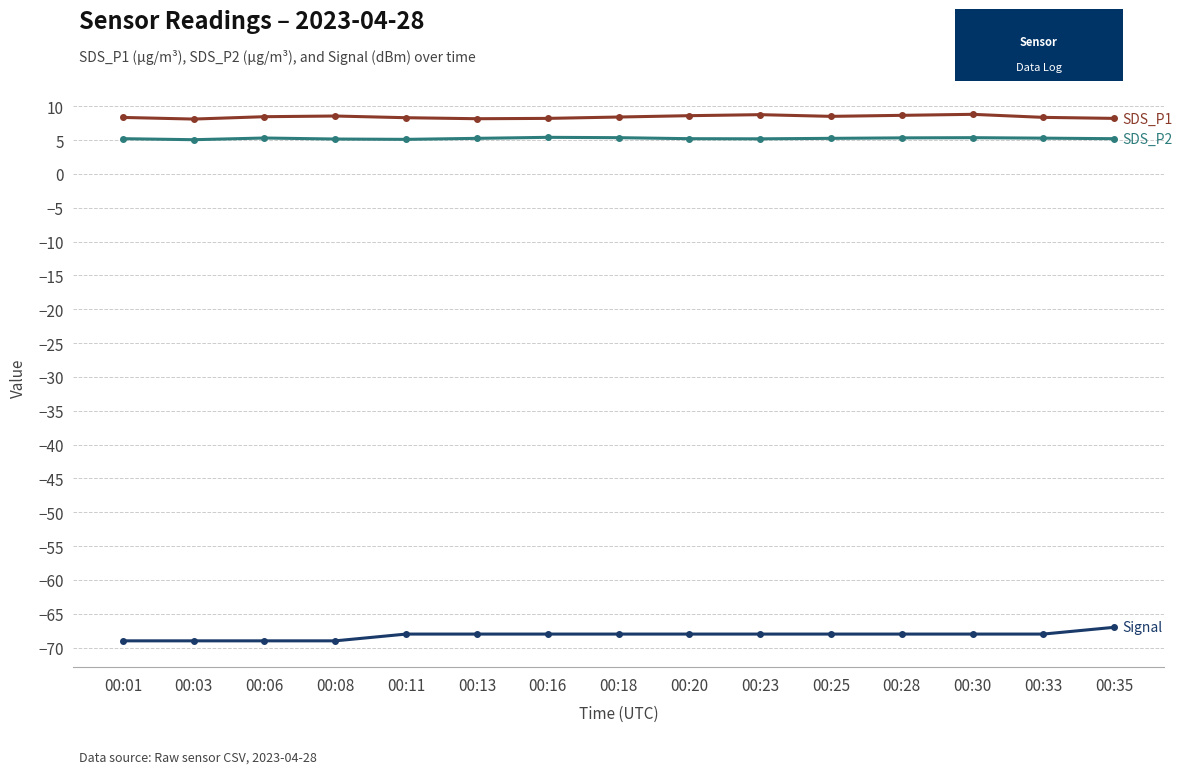

What is the minimum value shown in the chart?

-69.0